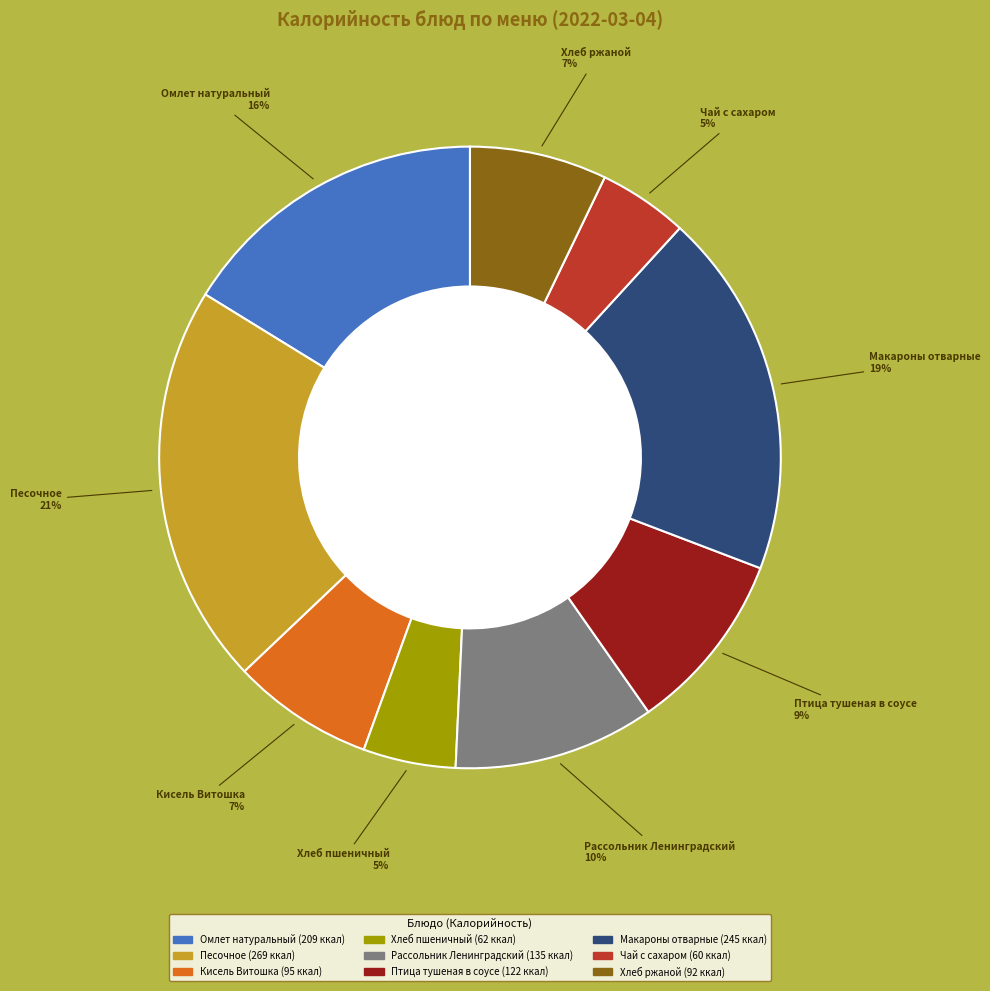

Between Макароны отварные and Рассольник Ленинградский, which is larger?

Макароны отварные